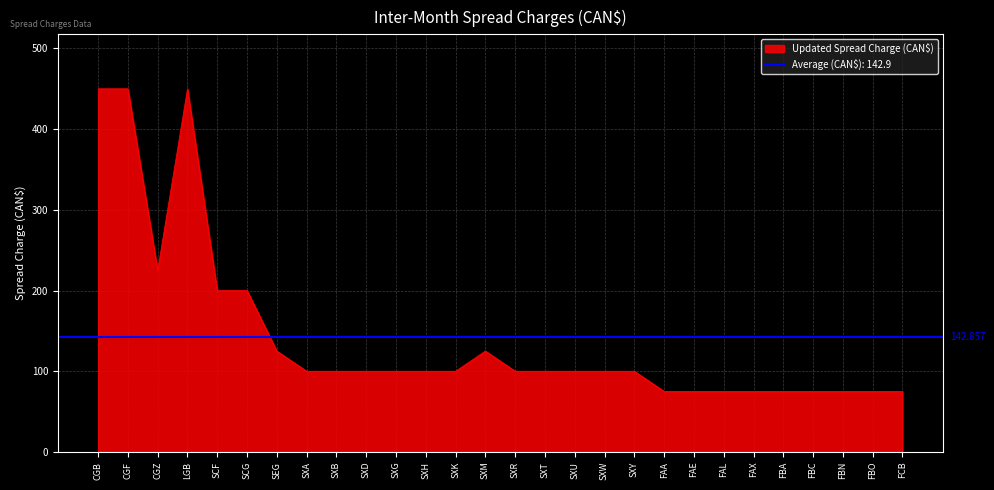

How many points are lower than both their immediate neighbors (excluding endpoints)?

1